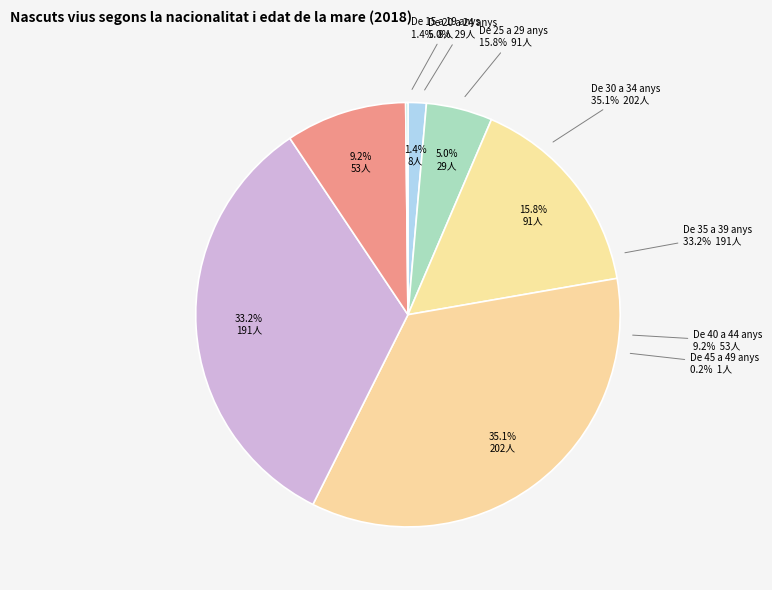

Is there any slice that represents more than half of the pie?

No